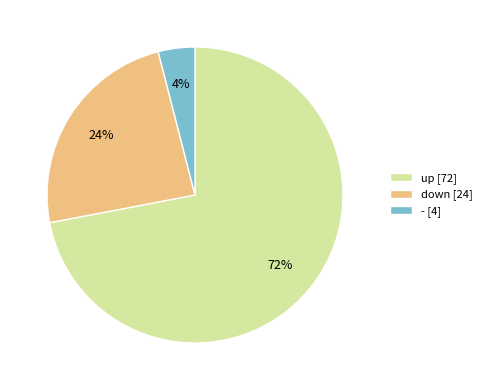

Do - [4] and up [72] together represent more than half of the pie?

Yes